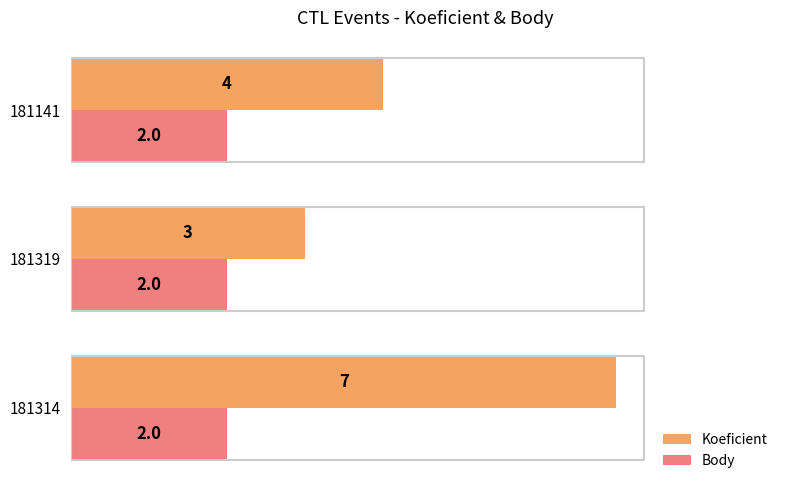

Which series changed the most between 181314 and 181141?

Koeficient